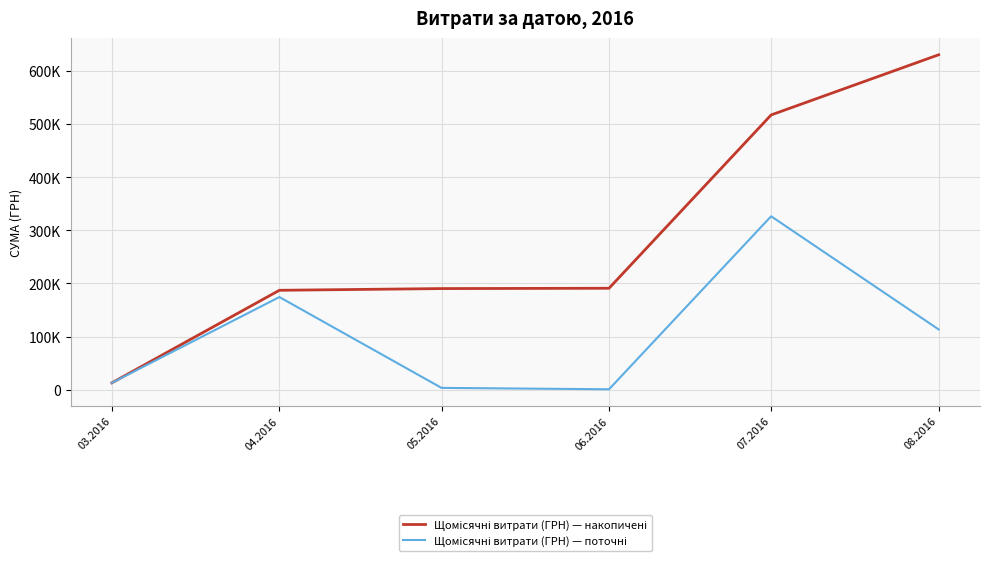

Which series changed the most between 03.2016 and 06.2016?

Щомісячні витрати (ГРН) — накопичені